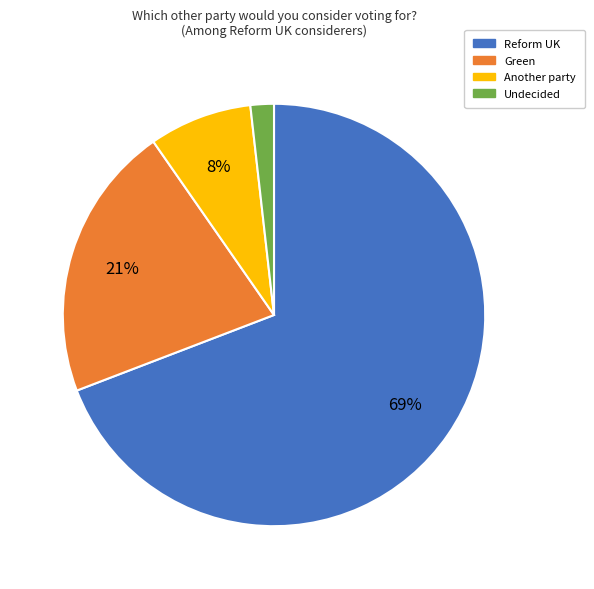

Is the sum of Reform UK and Green greater than half?

Yes